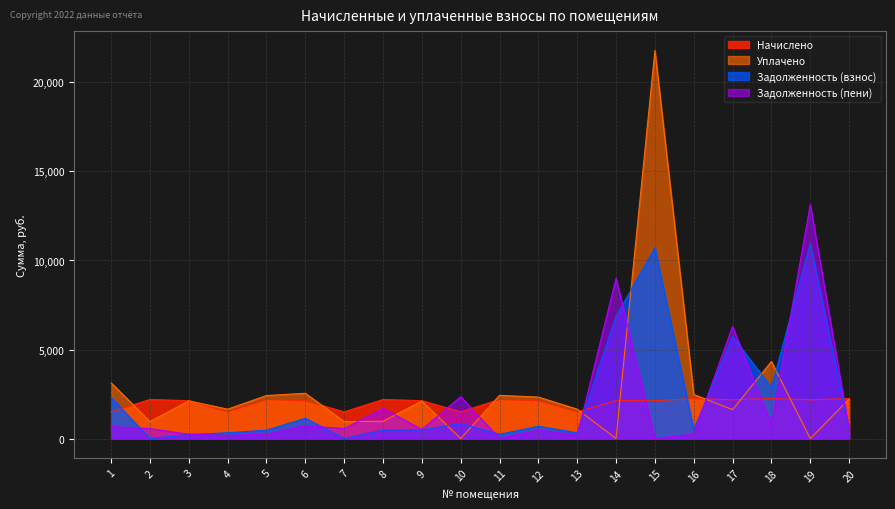

How many lines are shown in the chart?

4